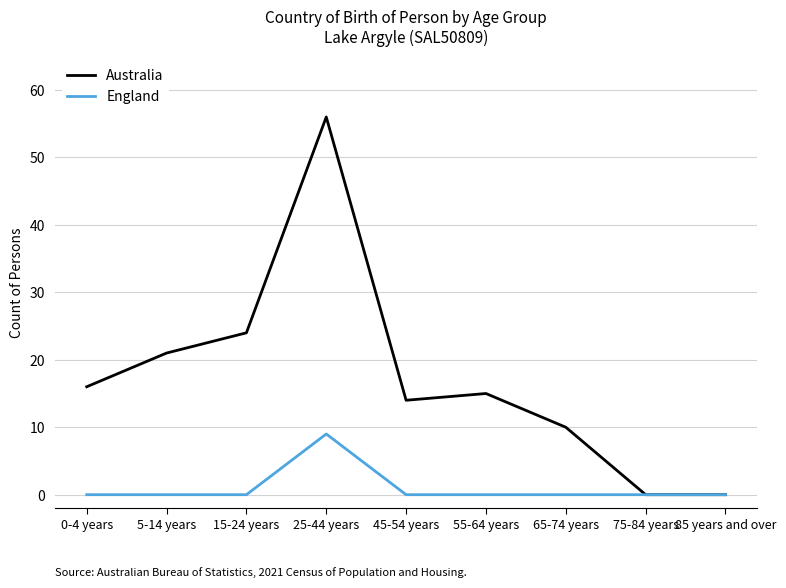

Reading right to left, extract all data points from this chart.

Australia: 85 years and over=0	75-84 years=0	65-74 years=10	55-64 years=15	45-54 years=14	25-44 years=56	15-24 years=24	5-14 years=21	0-4 years=16
England: 85 years and over=0	75-84 years=0	65-74 years=0	55-64 years=0	45-54 years=0	25-44 years=9	15-24 years=0	5-14 years=0	0-4 years=0